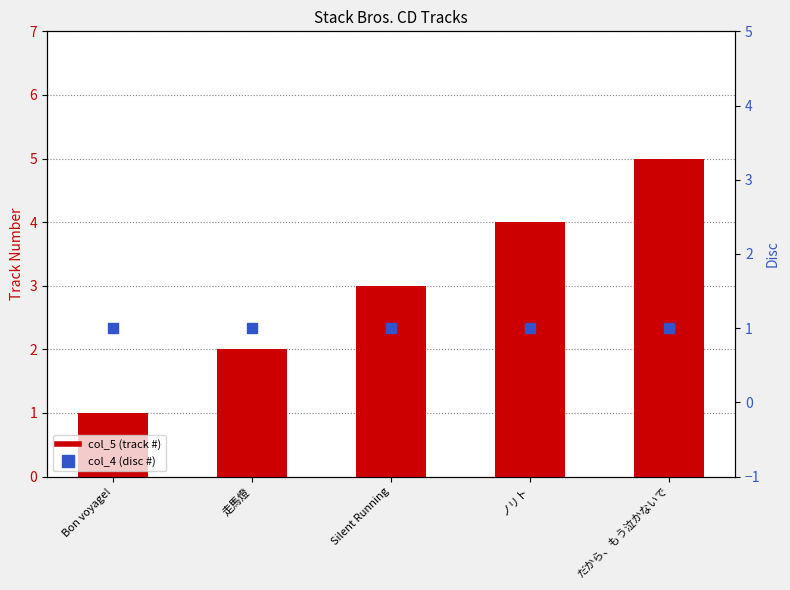

What are all the series names shown in the legend?

col_5 (track #), col_4 (disc #)